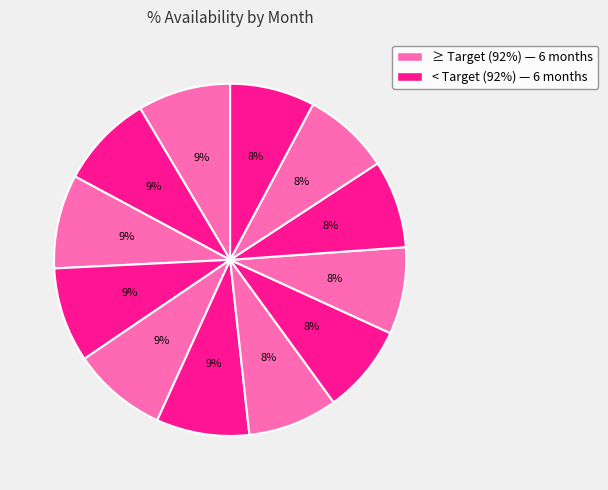

How many slices are in this pie chart?

12